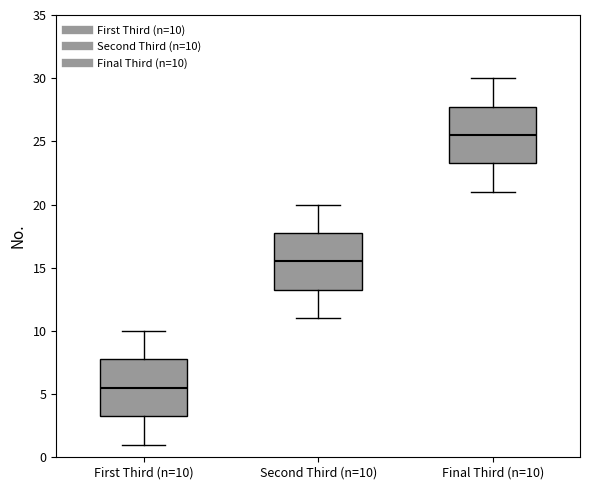

Where does the lower whisker of the box for Final Third (n=10) end on the y-axis? The values are not printed on the chart, so give them approximately, as read against the axis.

21.0